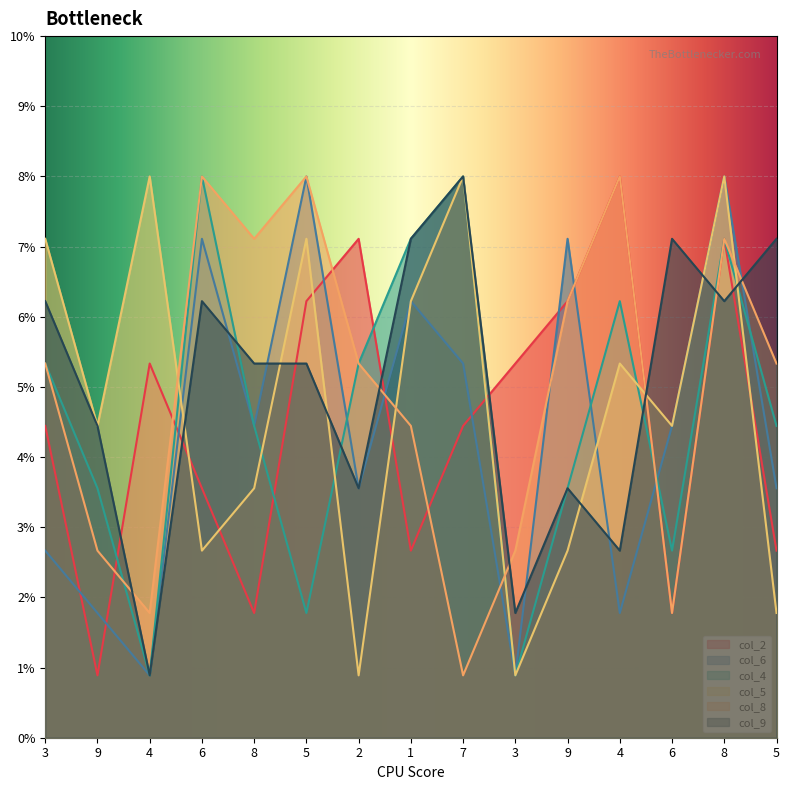

What is the approximate value of col_5 at 8?

8.0